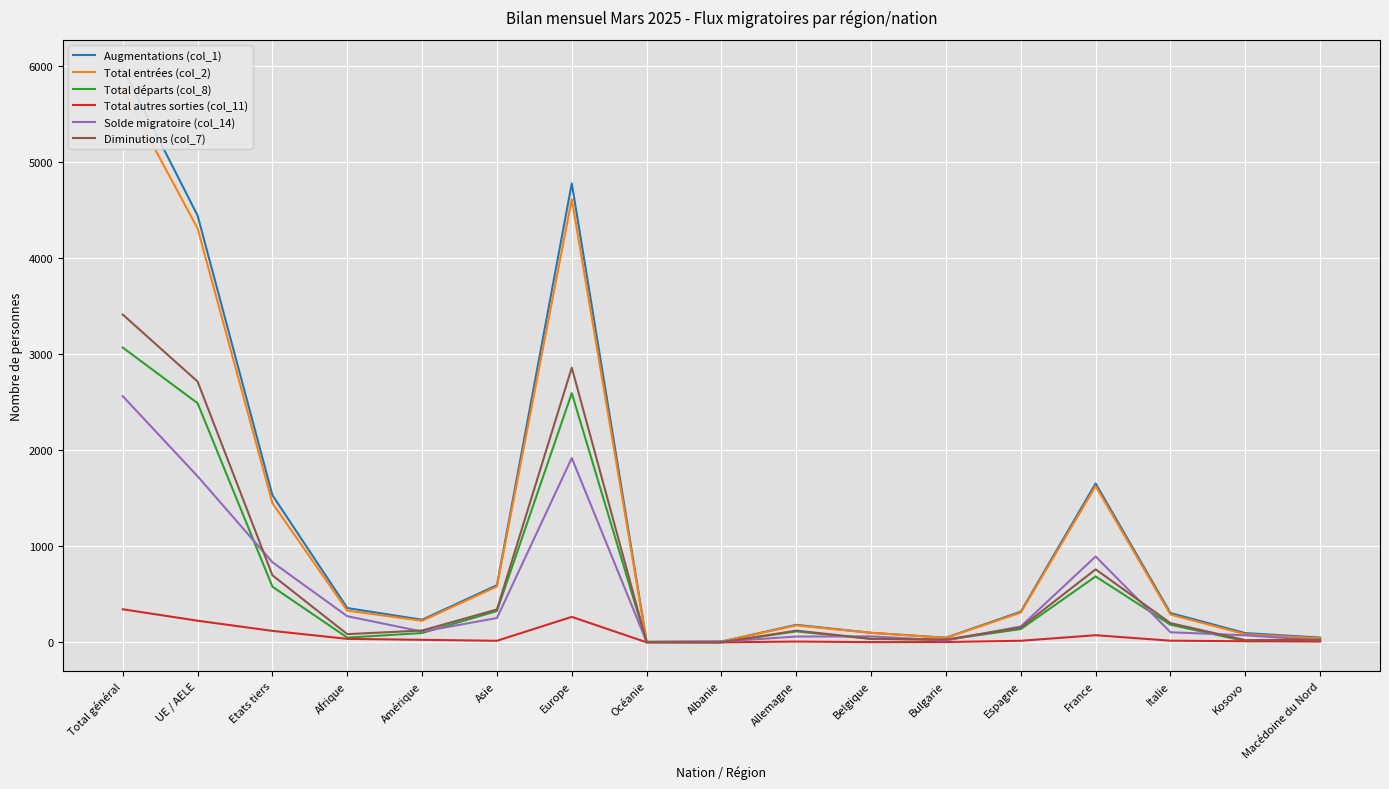

Which has a higher value, Etats tiers or Kosovo?

Etats tiers